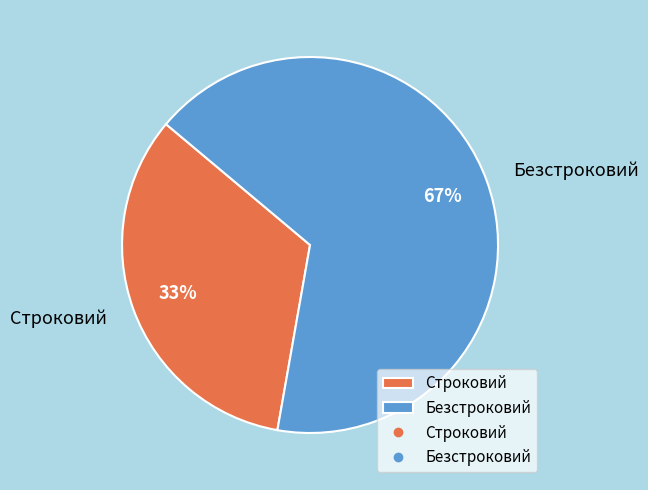

To the nearest percent, what is the average slice percentage?

50%